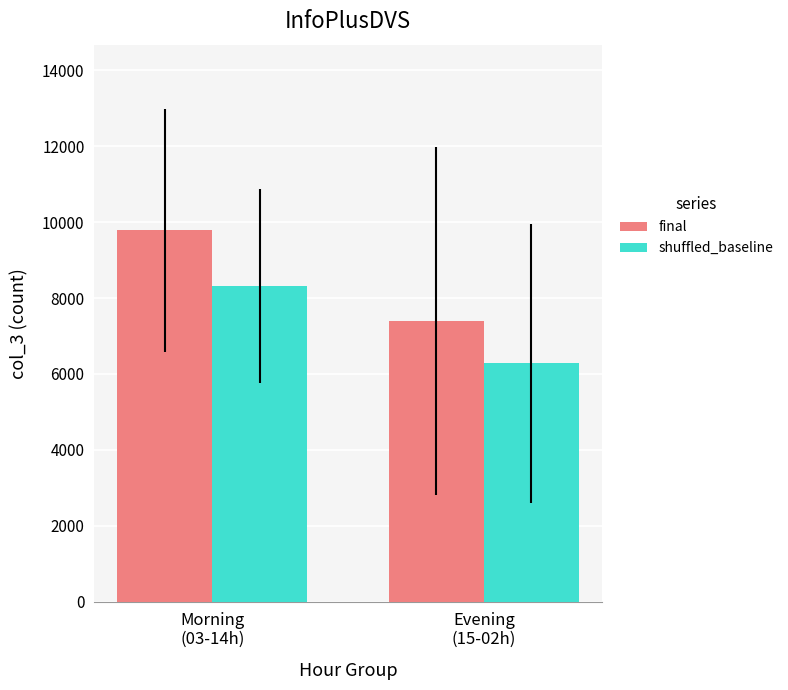

What is the sum of all final values?

17173.0